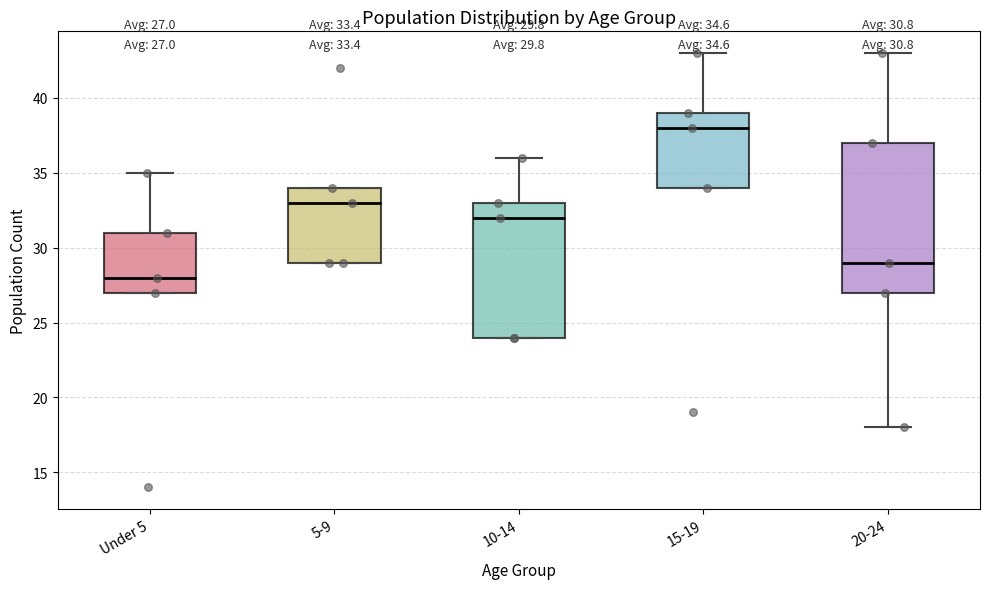

Comparing the boxes themselves (not the whiskers), which one is the tallest?

20-24